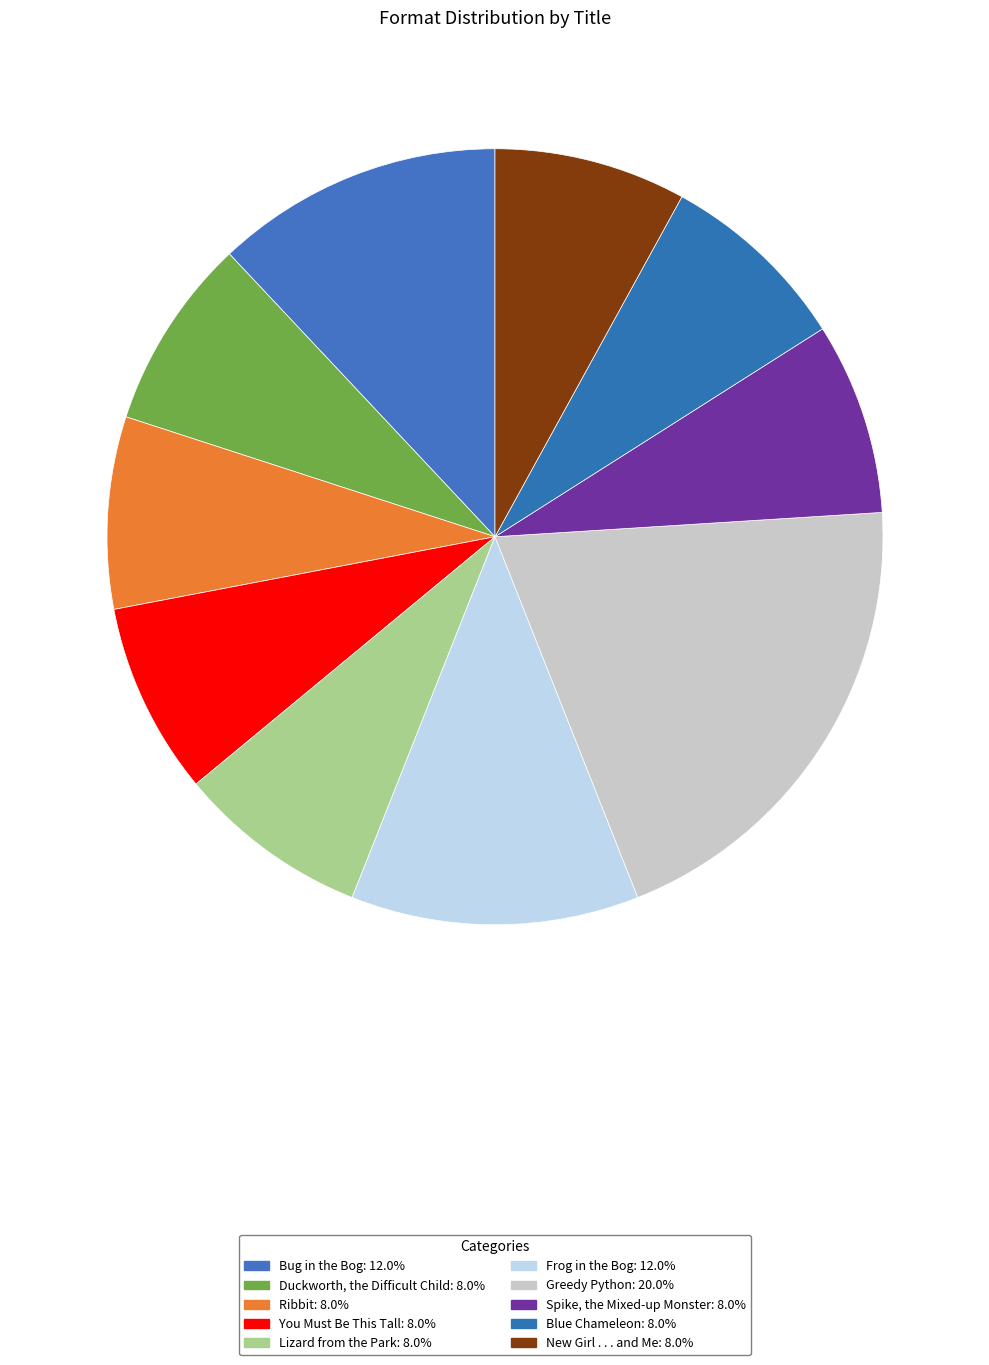

Is there any slice that represents more than half of the pie?

No